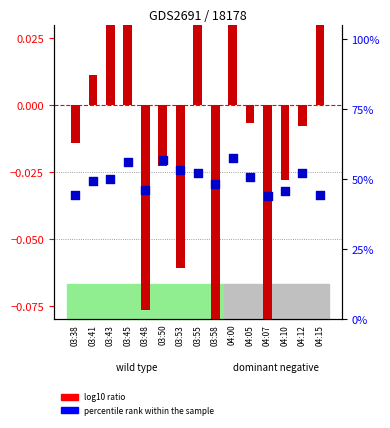

Is the value of log10 ratio at 04:05 greater than the value of percentile rank within the sample at 04:15?

No